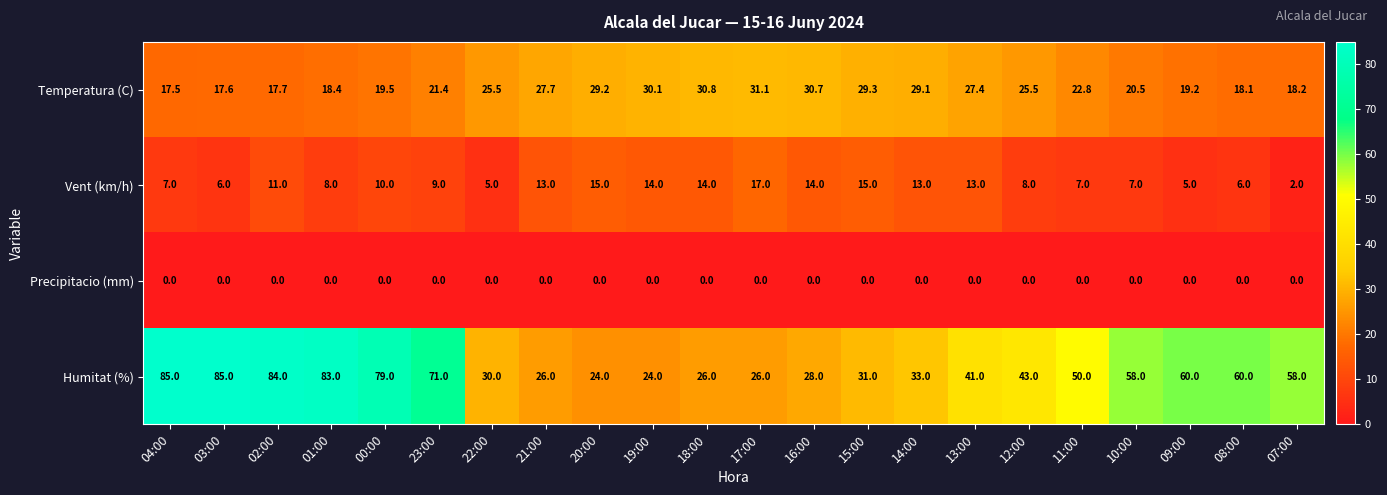

True or false: Precipitacio (mm) has a value of 0.0 at 19:00.

True